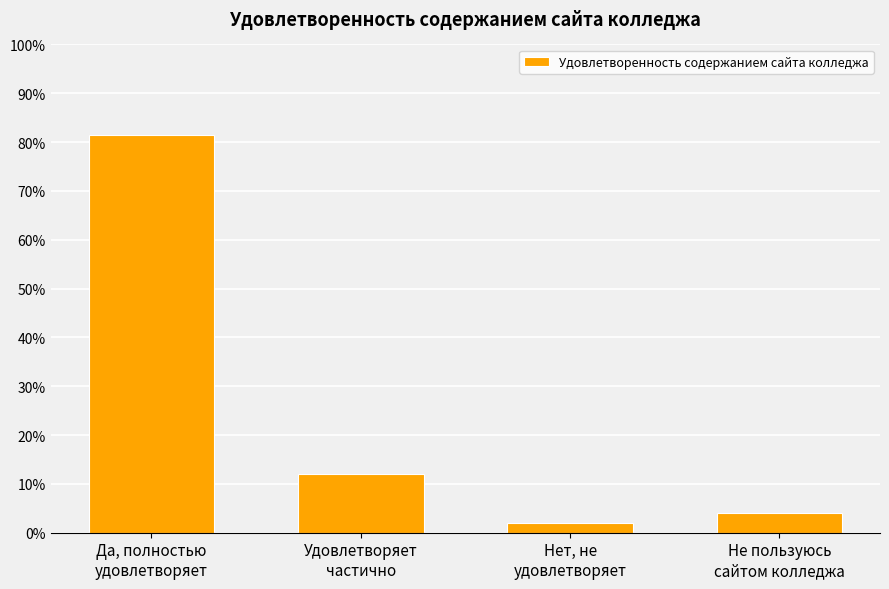

Reading left to right, transcribe all the data shown in this chart.

0.8	0.1	0.0	0.0